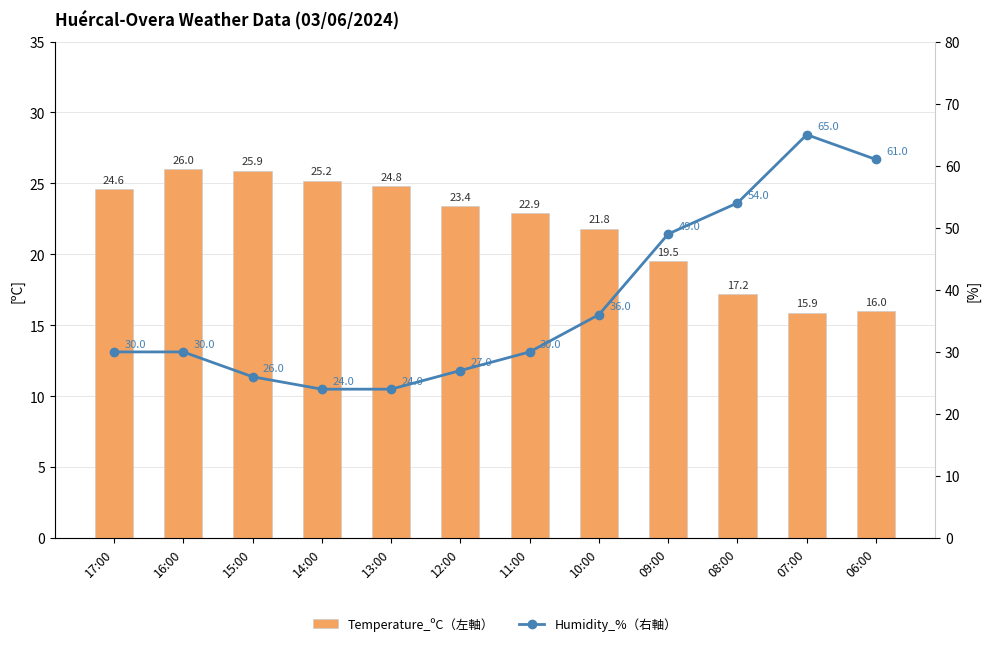

Which series has the widest spread of values?

Humidity_%（右軸）